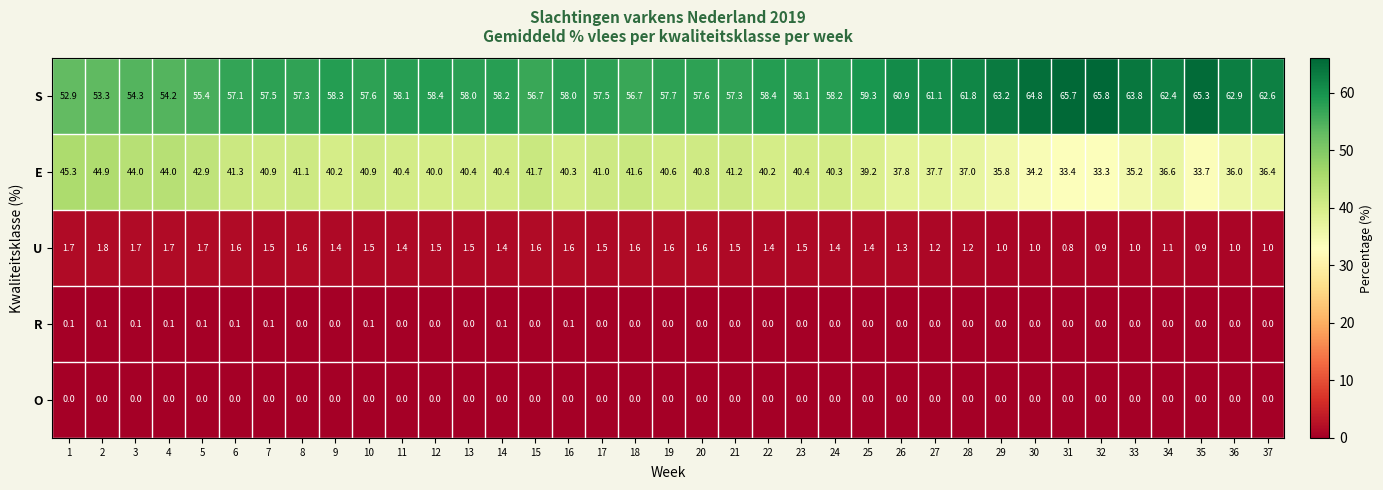

At which label is E closest to 39?

25